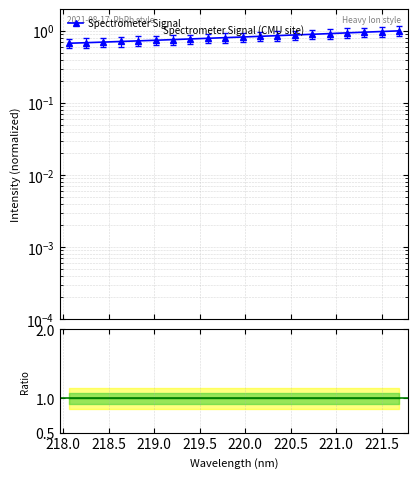

What is the minimum value shown in the chart?

0.6